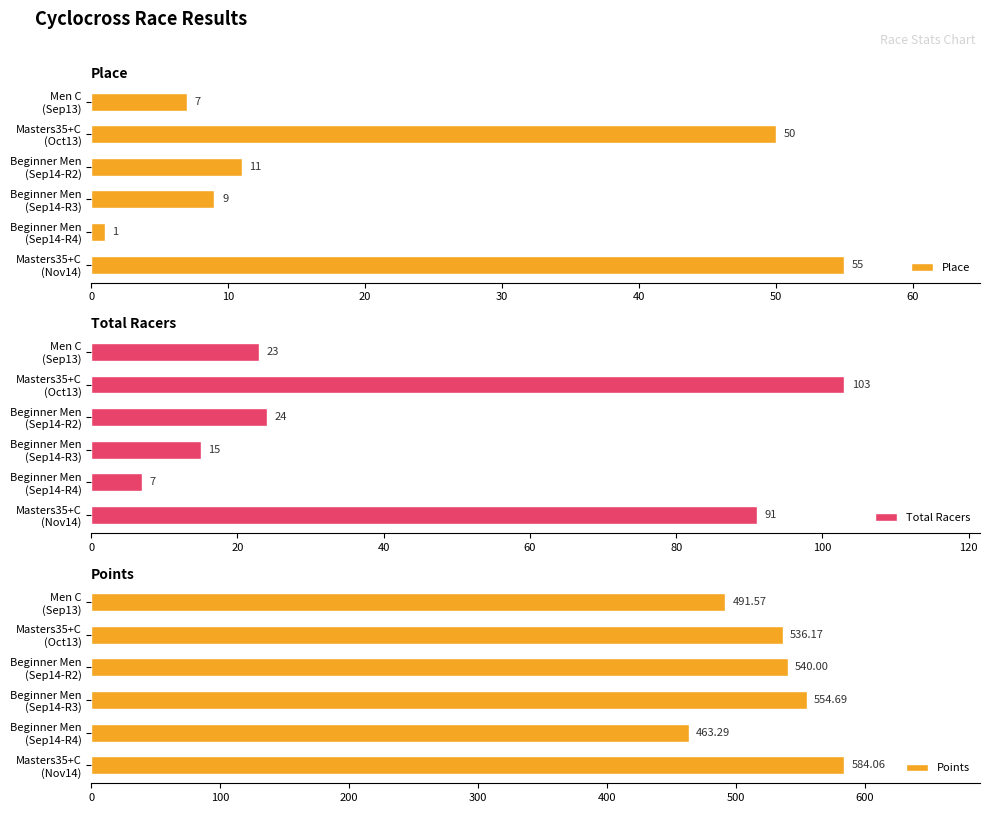

What is the average value of the Place series?

22